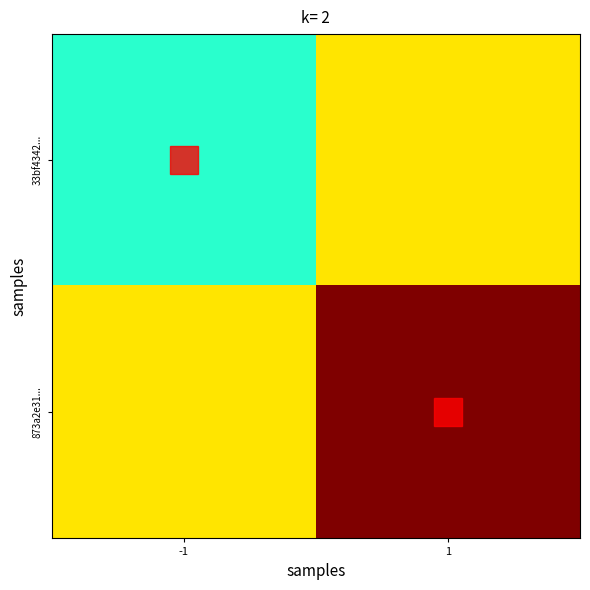

At which label is 873a2e31... closest to 12?

-1